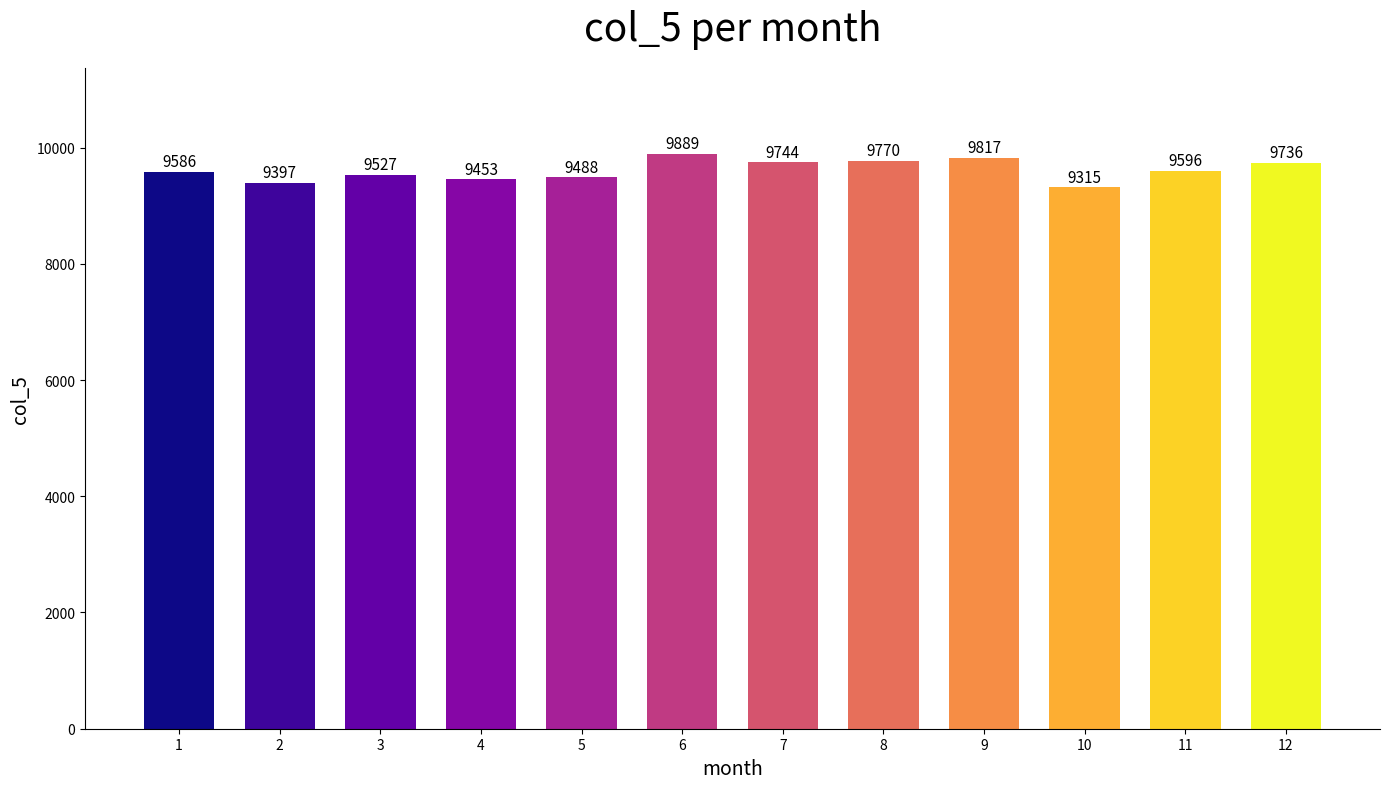

List the labels in order of value, largest first.

6, 9, 8, 7, 12, 11, 1, 3, 5, 4, 2, 10